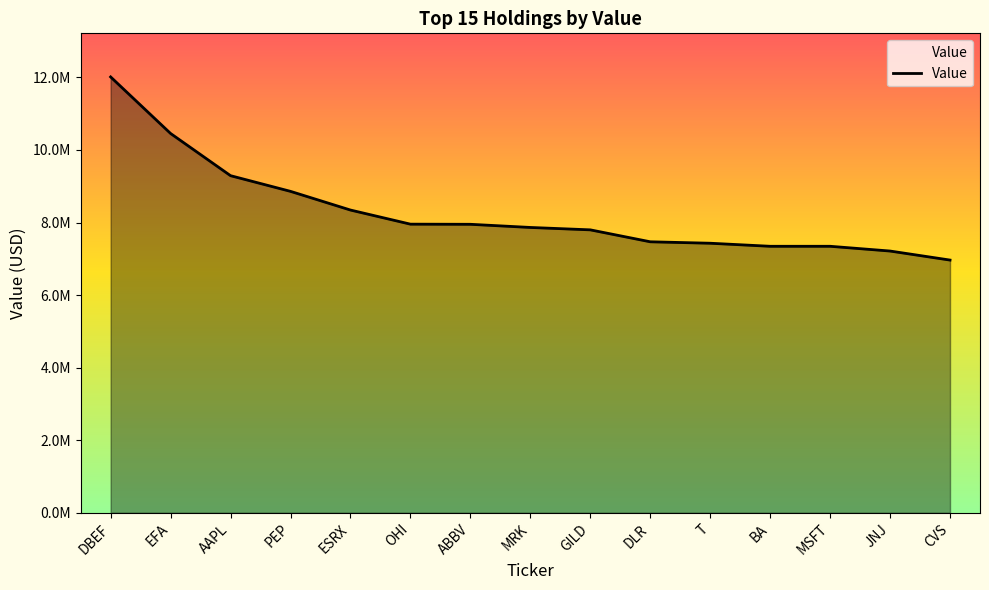

Does the chart display data point markers on the line(s)?

No